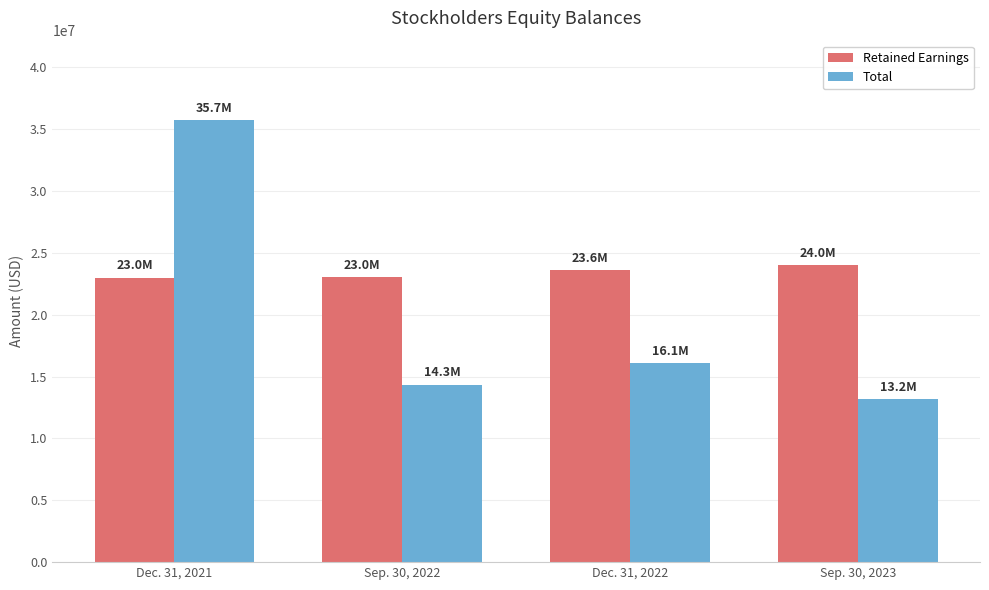

Is it true that Total equals 35716000 at Dec. 31, 2021?

True